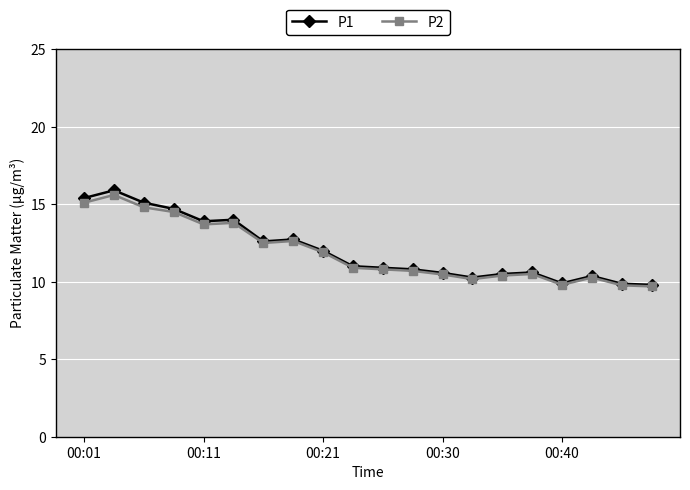

What is the sum of all P1 values?

240.9